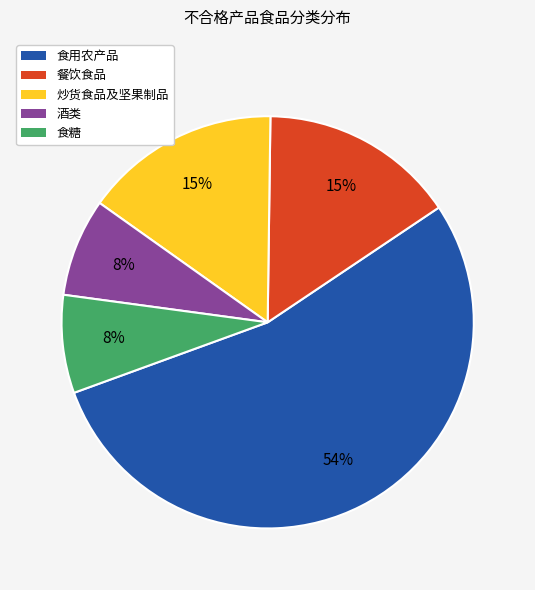

Approximately how many times larger is the value at 食糖 compared to 餐饮食品?

0.5